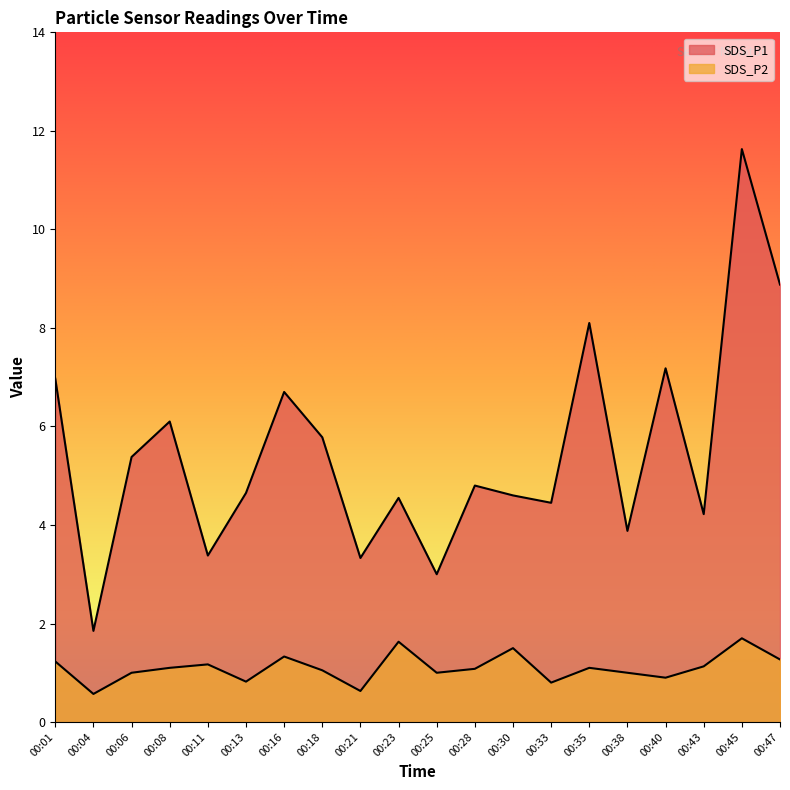

Reading left to right, list all the values displayed in this chart.

SDS_P1: 7.0	1.9	5.4	6.1	3.4	4.7	6.7	5.8	3.3	4.5	3.0	4.8	4.6	4.5	8.1	3.9	7.2	4.2	11.6	8.9
SDS_P2: 1.2	0.6	1.0	1.1	1.2	0.8	1.3	1.1	0.6	1.6	1.0	1.1	1.5	0.8	1.1	1.0	0.9	1.1	1.7	1.3